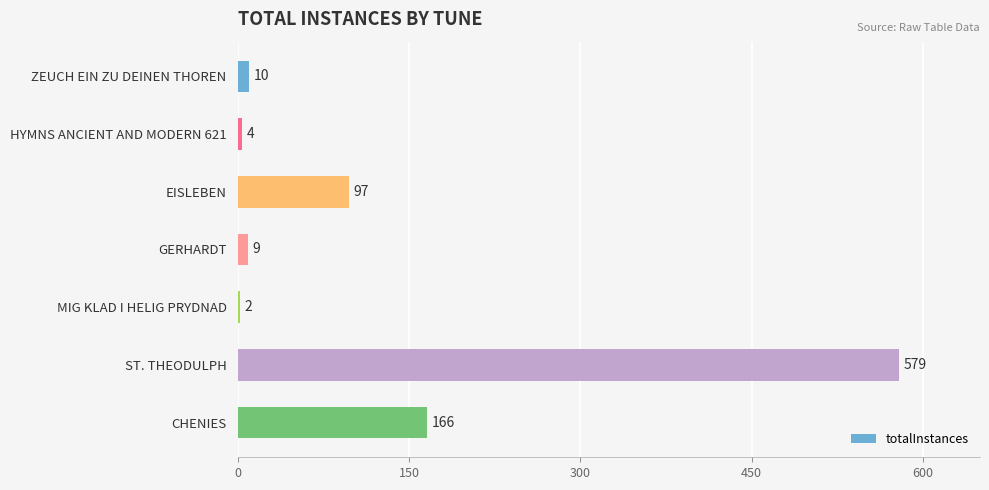

What is the label of the 6th bar from the bottom?

HYMNS ANCIENT AND MODERN 621